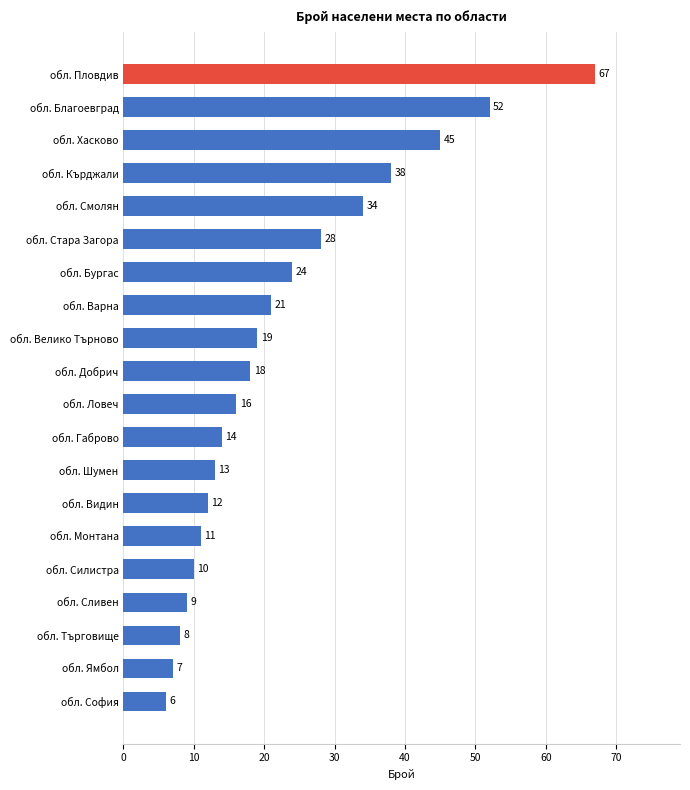

Are the bars grouped side by side (vs. stacked)?

No